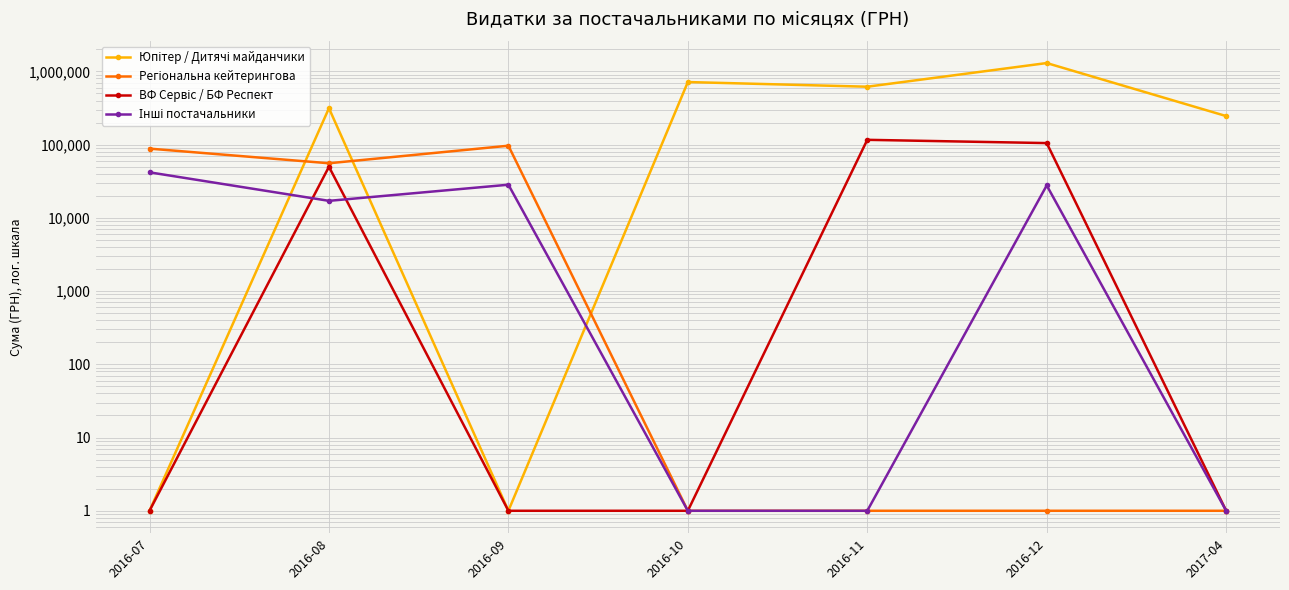

What is the label of the 6th point from the right?

2016-08